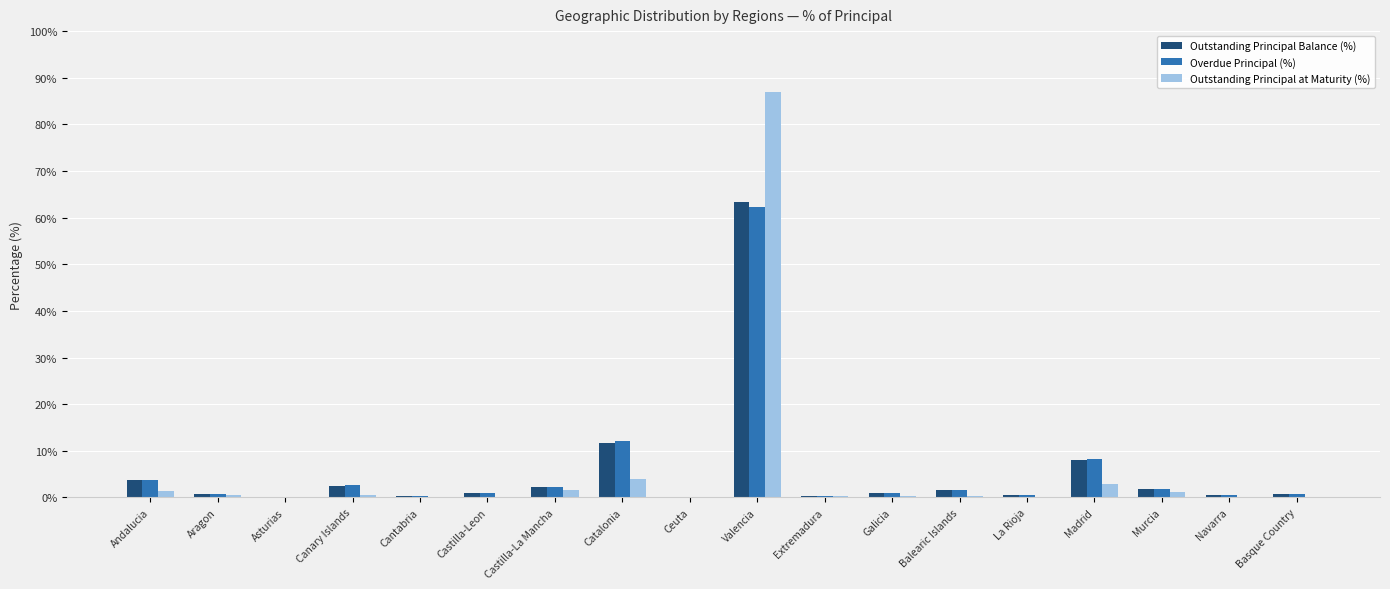

Which series changed the most between Balearic Islands and Madrid?

Overdue Principal (%)